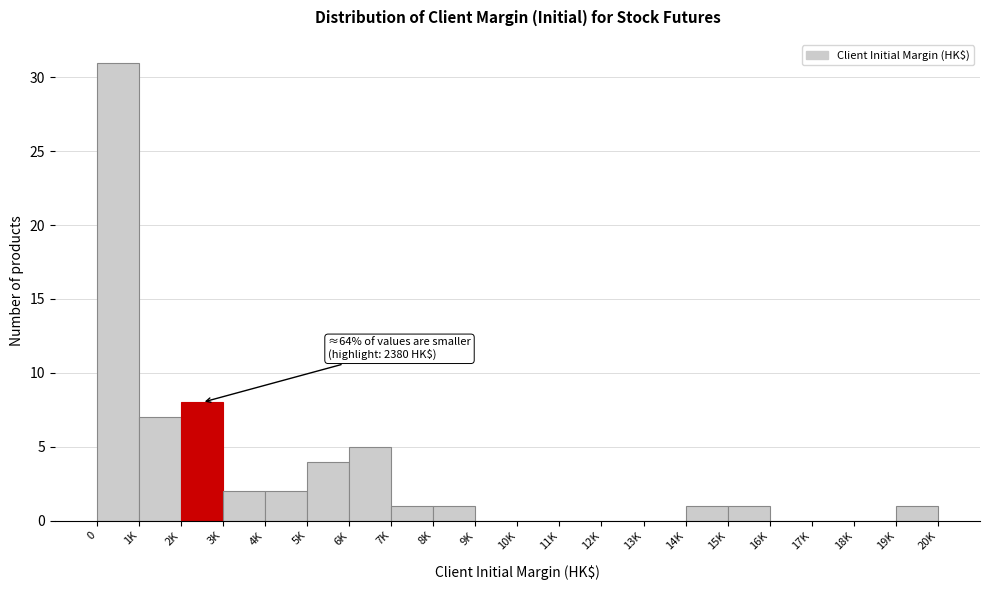

Reading right to left, transcribe all the data shown in this chart.

19K=1	18K=0	17K=0	16K=0	15K=1	14K=1	13K=0	12K=0	11K=0	10K=0	9K=0	8K=1	7K=1	6K=5	5K=4	4K=2	3K=2	2K=8	1K=7	0=31